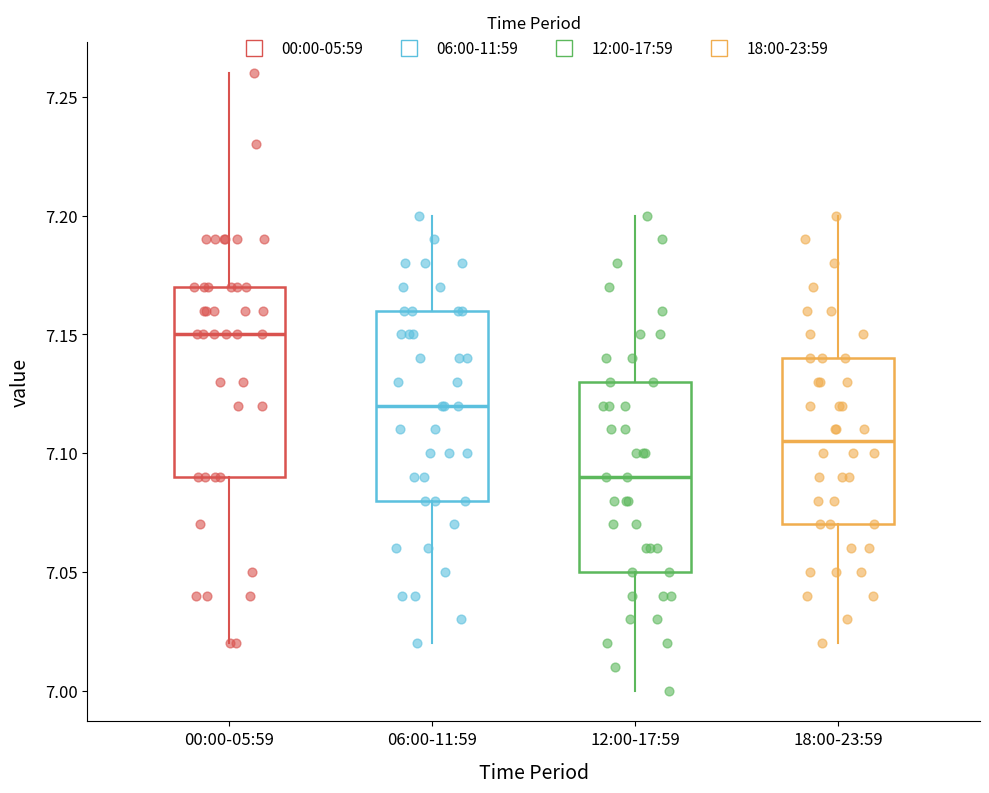

Where is the upper edge of the box for 18:00-23:59 on the y-axis? The values are not printed on the chart, so give them approximately, as read against the axis.

7.140